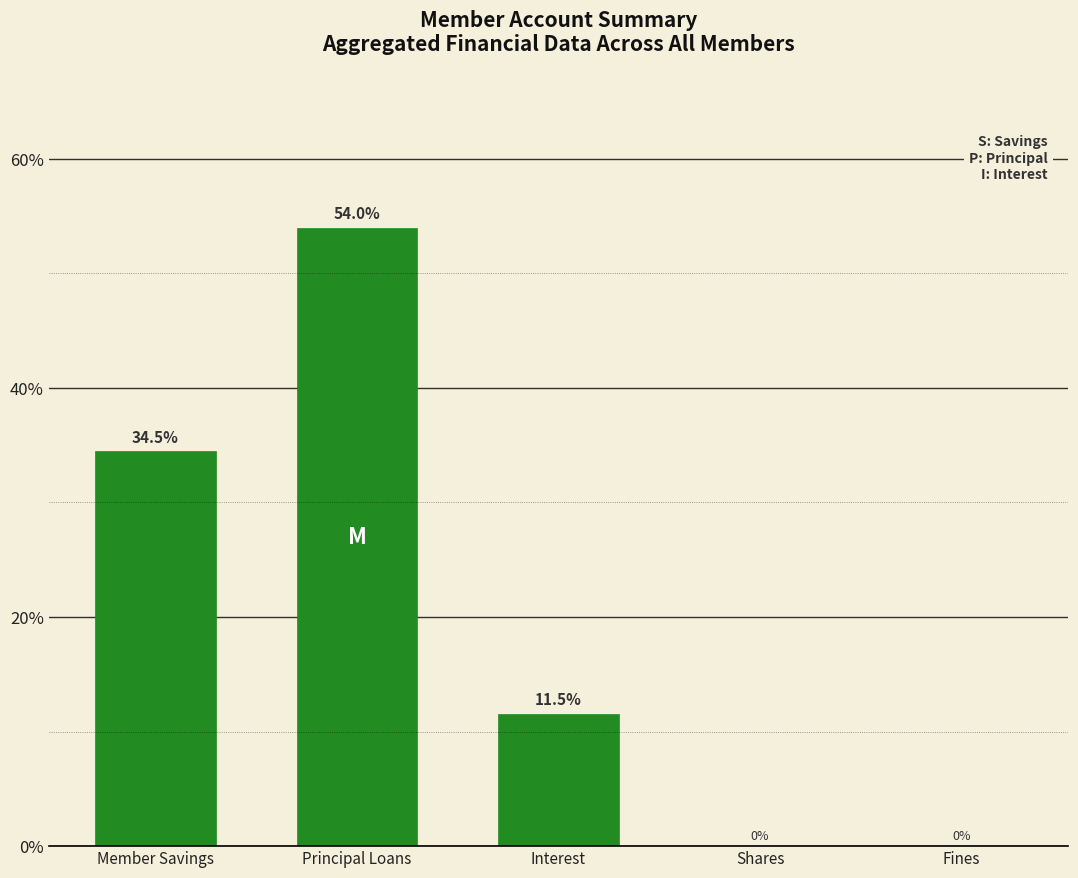

What is the sum of all values?

100.0